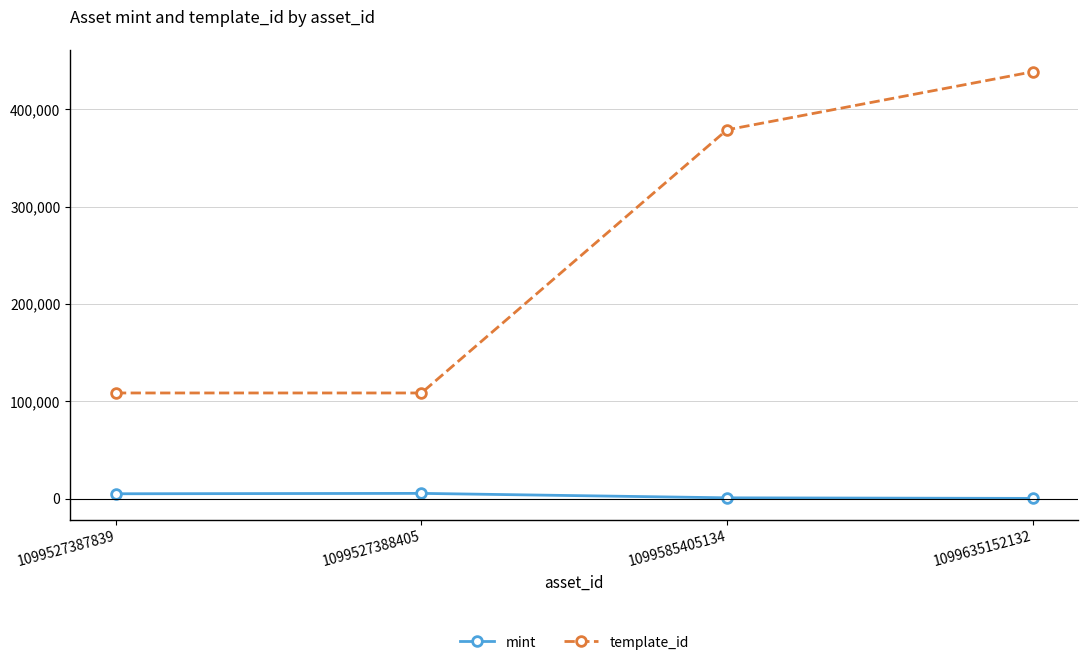

At which label is template_id closest to 273425?

1099585405134